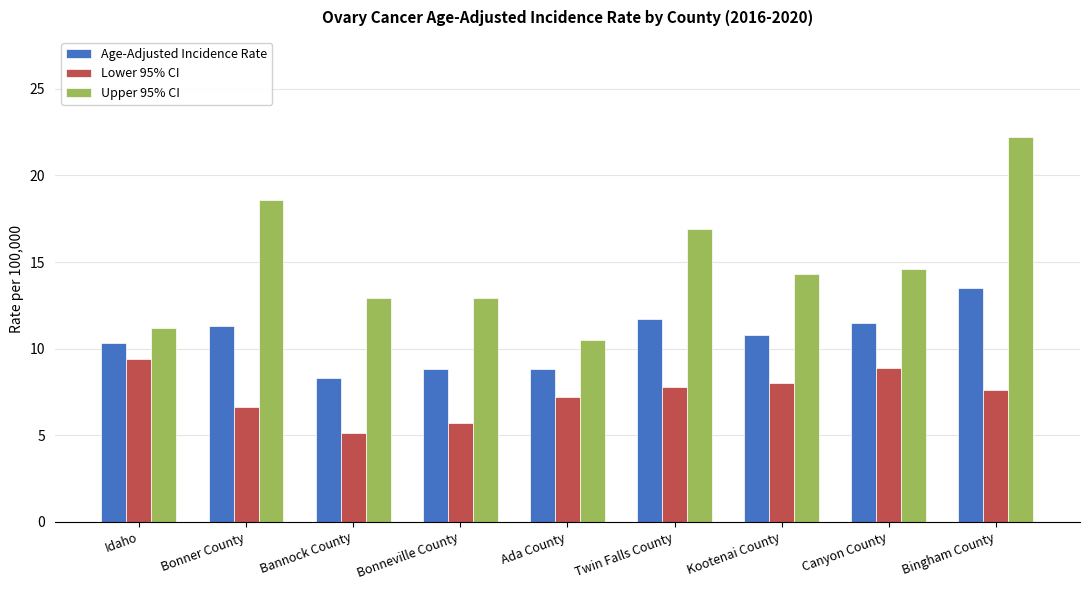

Reading left to right, what are all the values shown in this chart?

Age-Adjusted Incidence Rate: 10.3	11.3	8.3	8.8	8.8	11.7	10.8	11.5	13.5
Lower 95% CI: 9.4	6.6	5.1	5.7	7.2	7.8	8.0	8.9	7.6
Upper 95% CI: 11.2	18.6	12.9	12.9	10.5	16.9	14.3	14.6	22.2